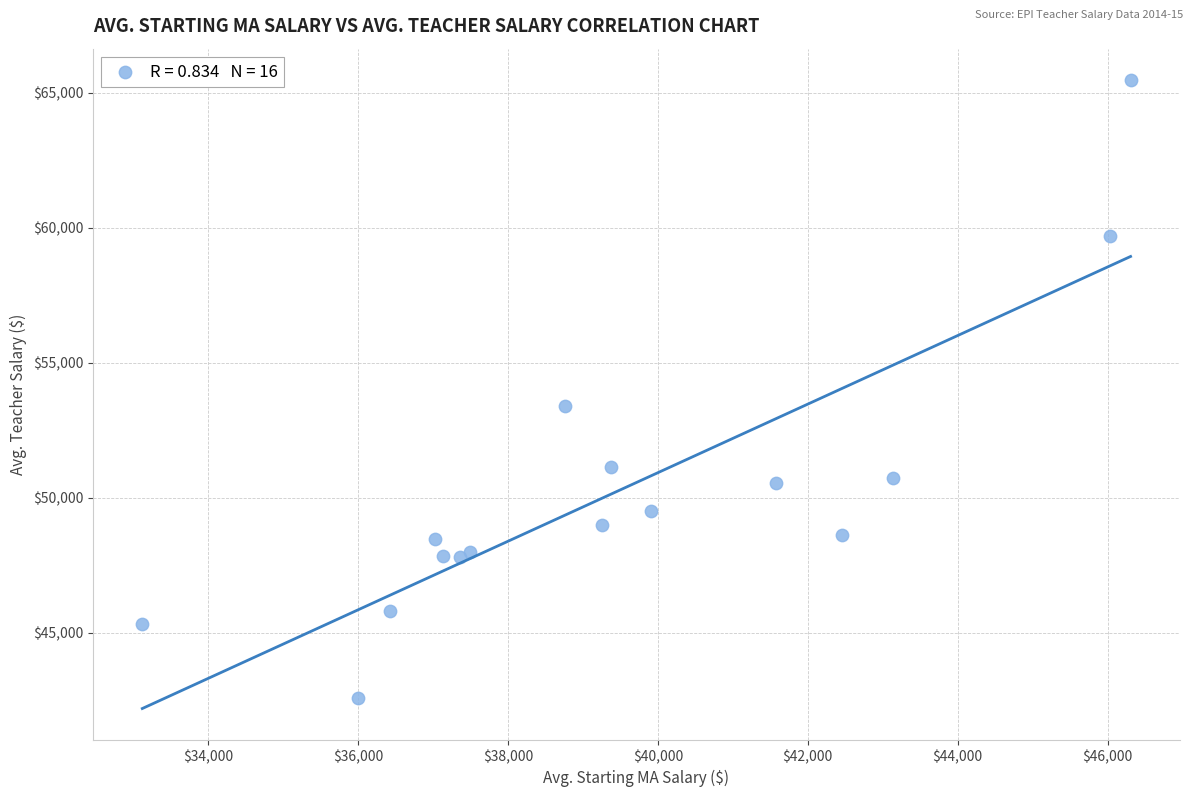

What Y value in the scatter plot is closest to 54020?

53382